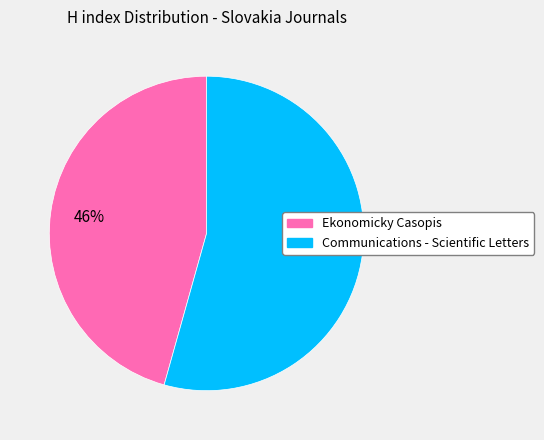

Count the number of slices in the pie.

2